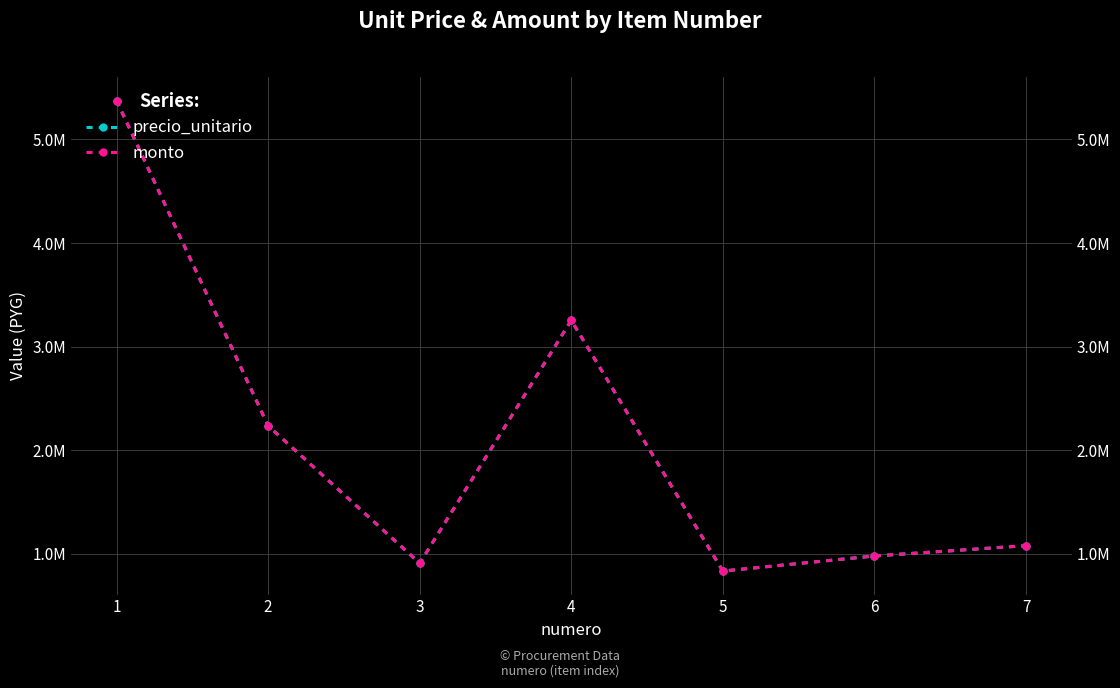

Reading right to left, list all the values displayed in this chart.

precio_unitario: 7=1079760	6=980000	5=834448	4=3255000	3=910000	2=2236848	1=5376000
monto: 7=1079760	6=980000	5=834448	4=3255000	3=910000	2=2236848	1=5376000